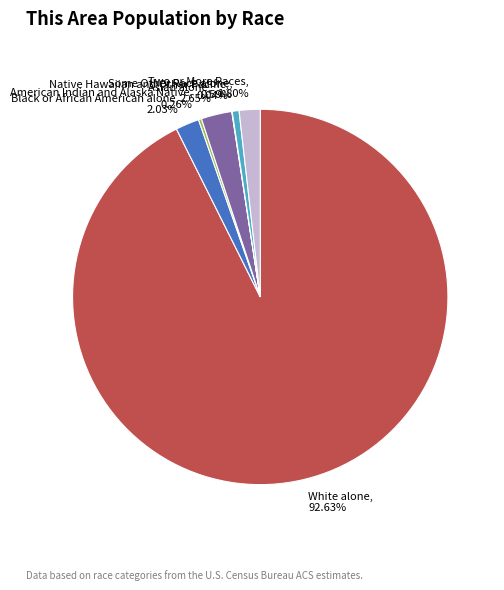

What is the majority slice?

White alone